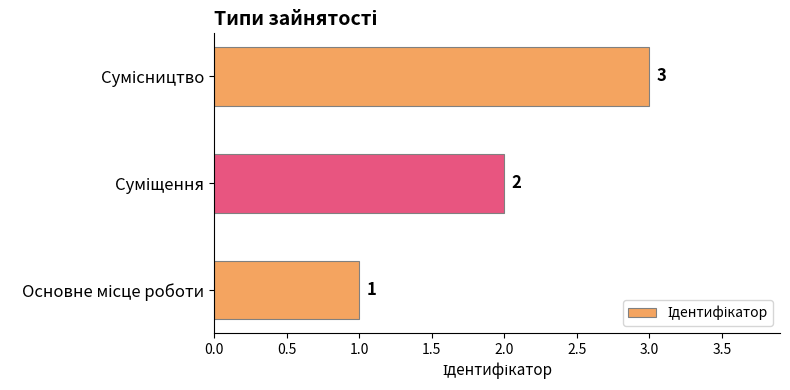

What is the maximum value shown in the chart?

3